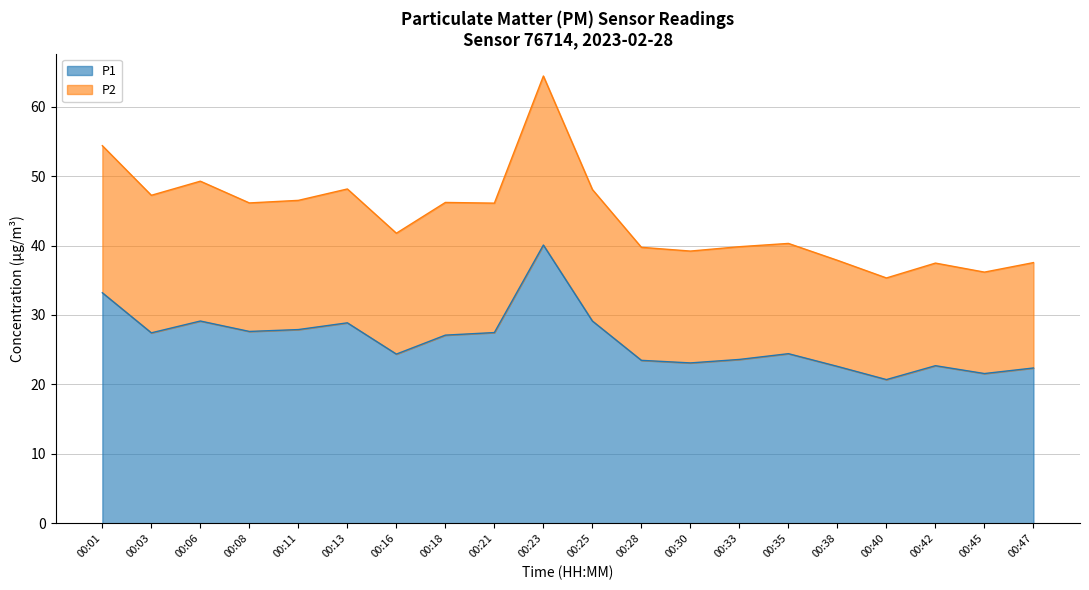

At how many categories does at least one series exceed 55?

1